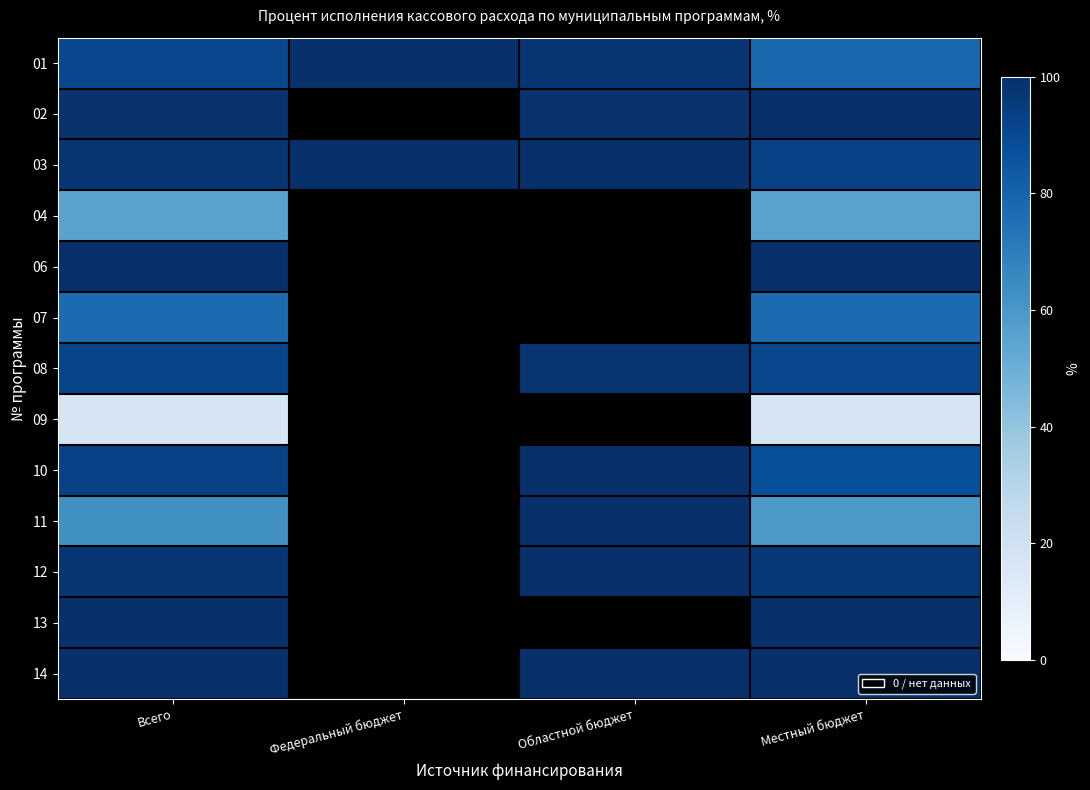

Between Федеральный бюджет and Местный бюджет, which series saw the biggest shift?

01